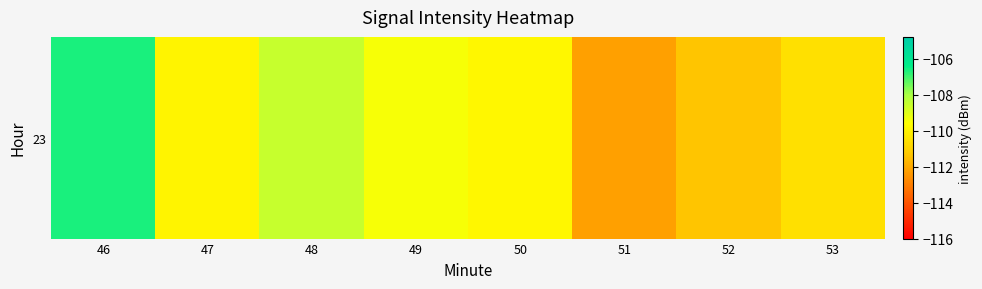

Where is the data nearest to the value -109?

49